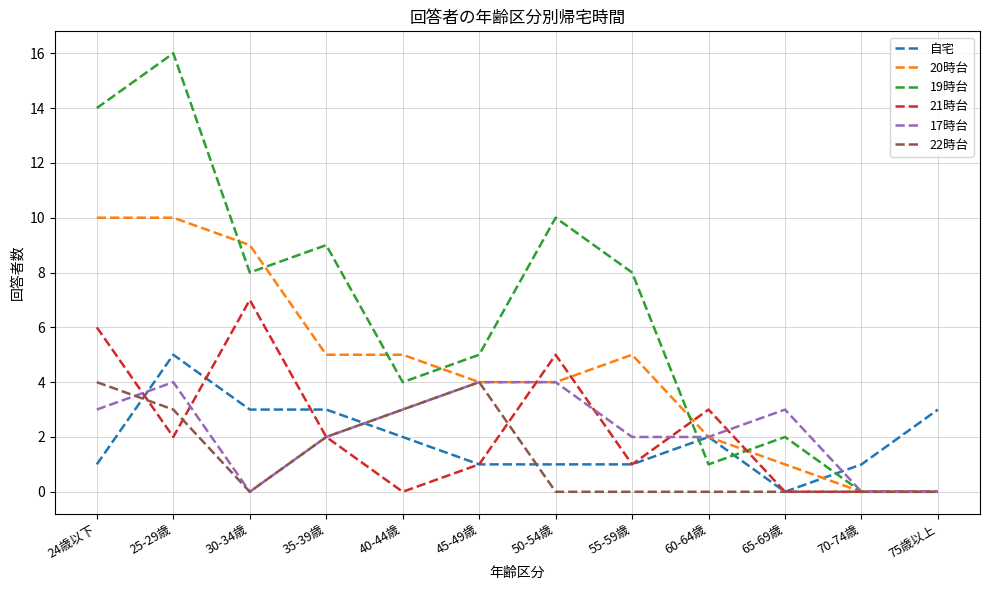

Between 24歳以下 and 75歳以上, which series saw the biggest shift?

19時台